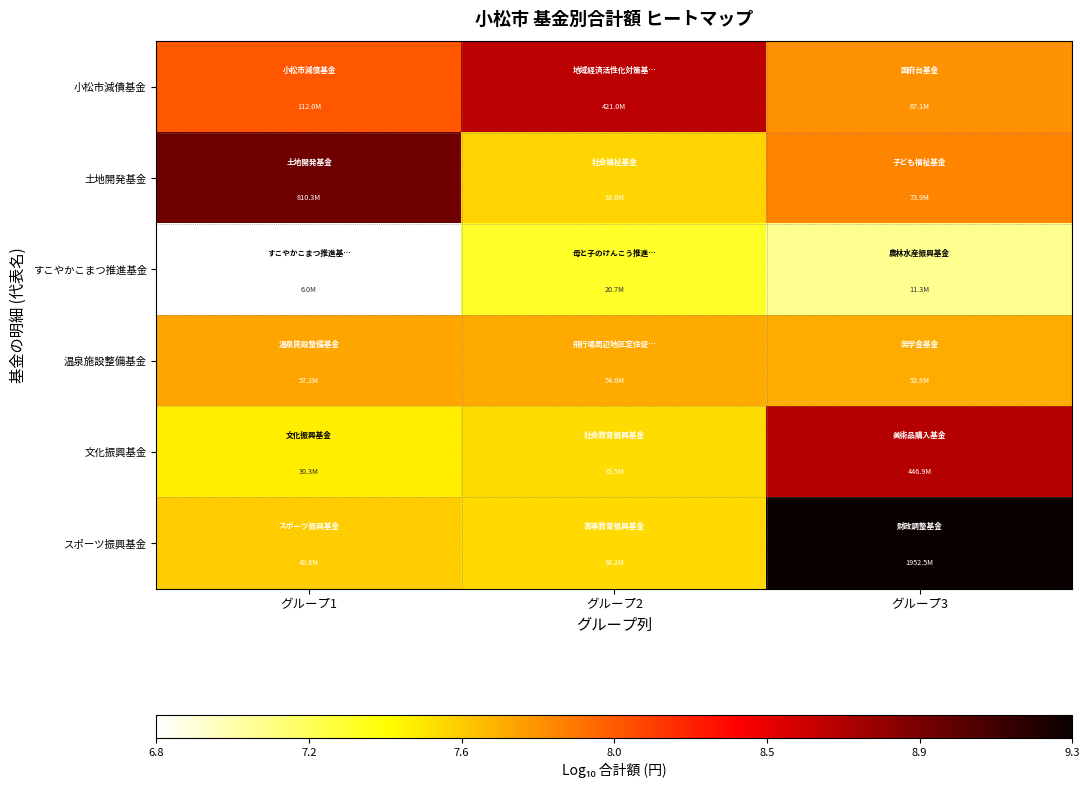

Reading left to right, extract all data points from this chart.

小松市減債基金: グループ1=8.0	グループ2=8.6	グループ3=7.8
土地開発基金: グループ1=8.9	グループ2=7.6	グループ3=7.9
すこやかこまつ推進基金: グループ1=6.8	グループ2=7.3	グループ3=7.1
温泉施設整備基金: グループ1=7.8	グループ2=7.7	グループ3=7.7
文化振興基金: グループ1=7.5	グループ2=7.6	グループ3=8.7
スポーツ振興基金: グループ1=7.6	グループ2=7.6	グループ3=9.3